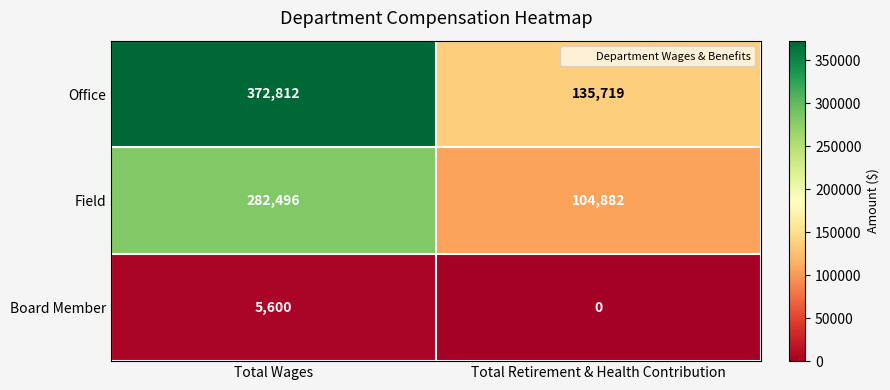

Reading right to left, transcribe all the data shown in this chart.

Office: 135719	372812
Field: 104882	282496
Board Member: 0	5600